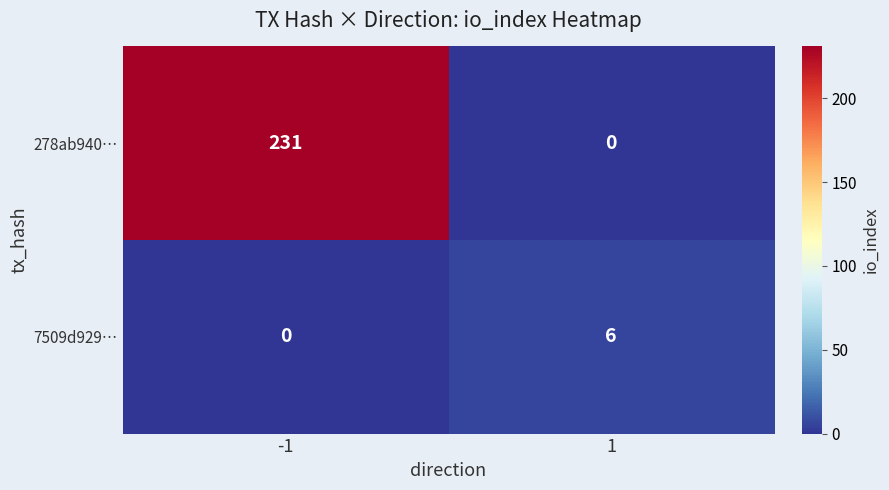

List the series in order of their peak value, lowest first.

7509d929…, 278ab940…